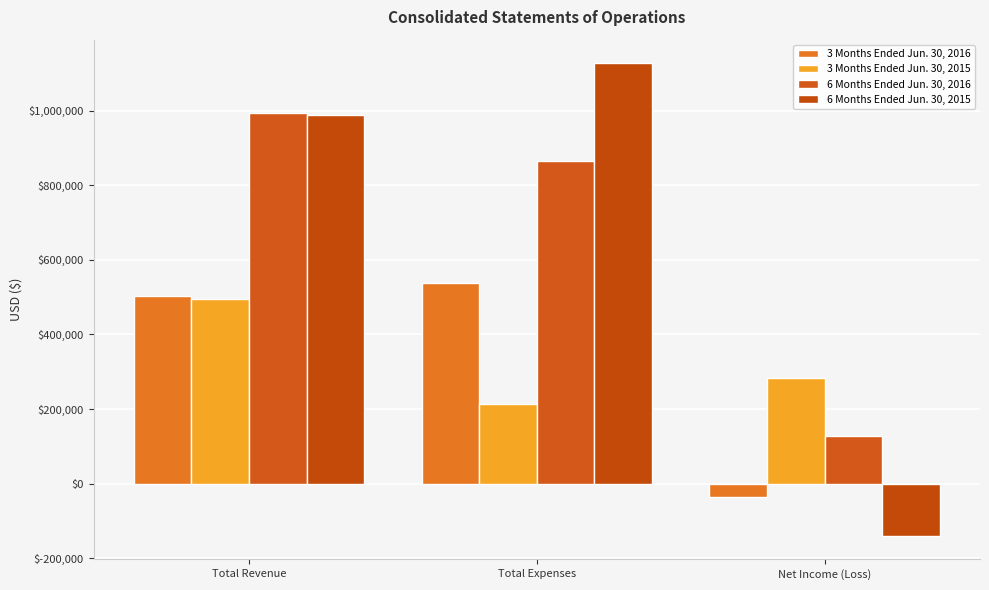

What are all the series names shown in the legend?

3 Months Ended Jun. 30, 2016, 3 Months Ended Jun. 30, 2015, 6 Months Ended Jun. 30, 2016, 6 Months Ended Jun. 30, 2015